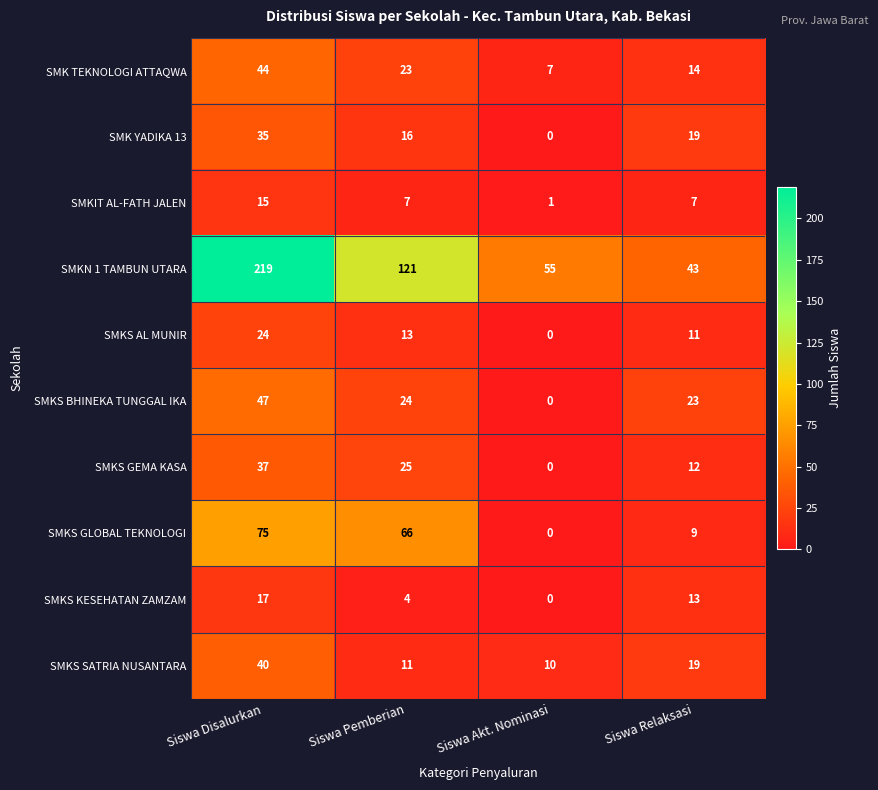

At Siswa Disalurkan, list the series in order from largest to smallest.

SMKN 1 TAMBUN UTARA, SMKS GLOBAL TEKNOLOGI, SMKS BHINEKA TUNGGAL IKA, SMK TEKNOLOGI ATTAQWA, SMKS SATRIA NUSANTARA, SMKS GEMA KASA, SMK YADIKA 13, SMKS AL MUNIR, SMKS KESEHATAN ZAMZAM, SMKIT AL-FATH JALEN